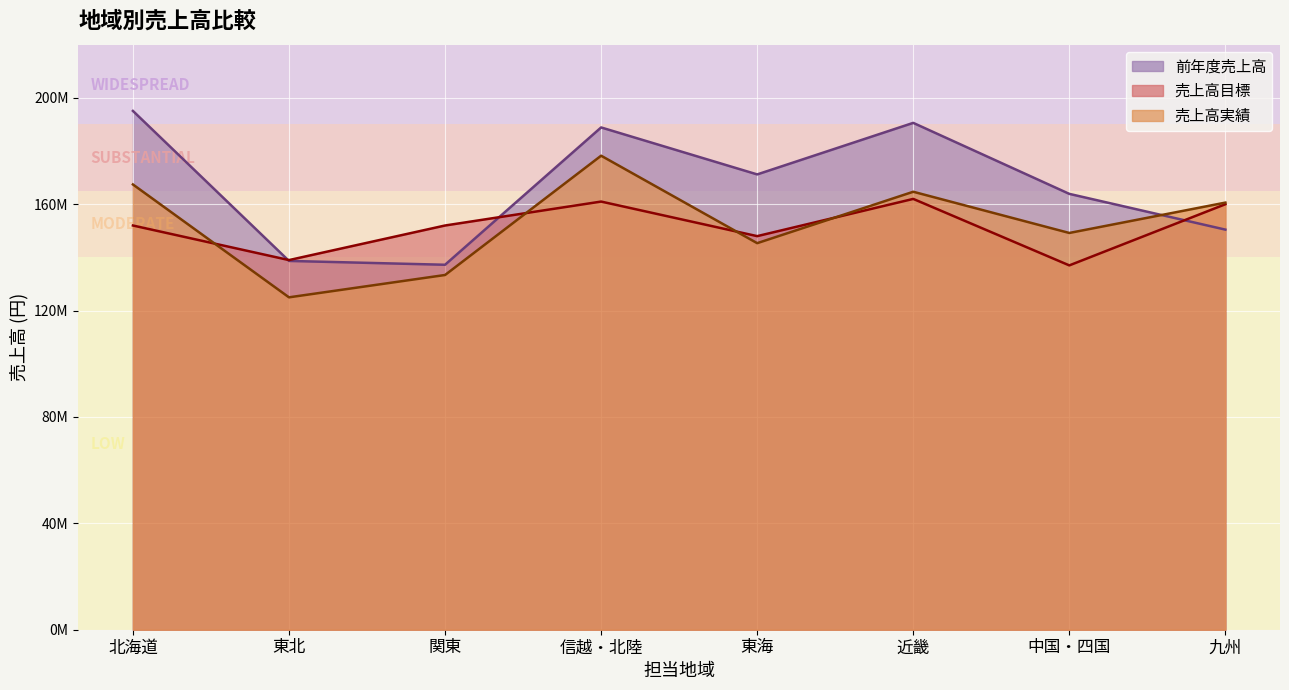

What position from the left is 東北?

2